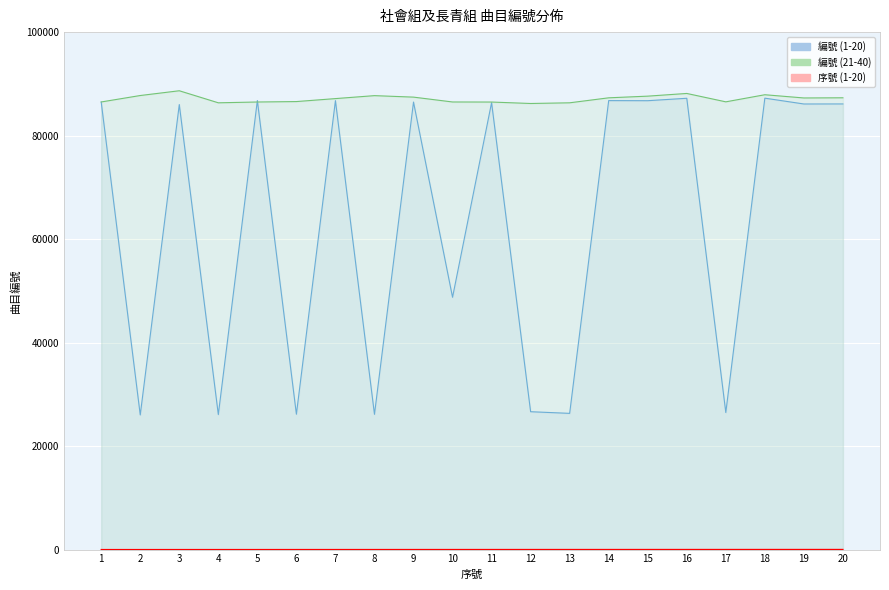

Which has a higher value, 10 or 11?

11